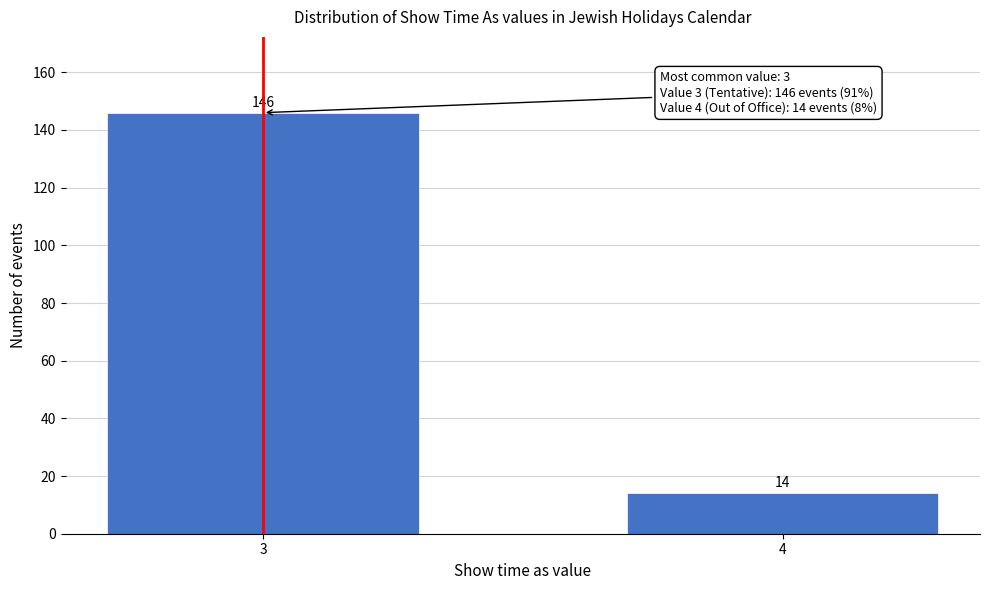

Reading left to right, transcribe all the data shown in this chart.

146	14